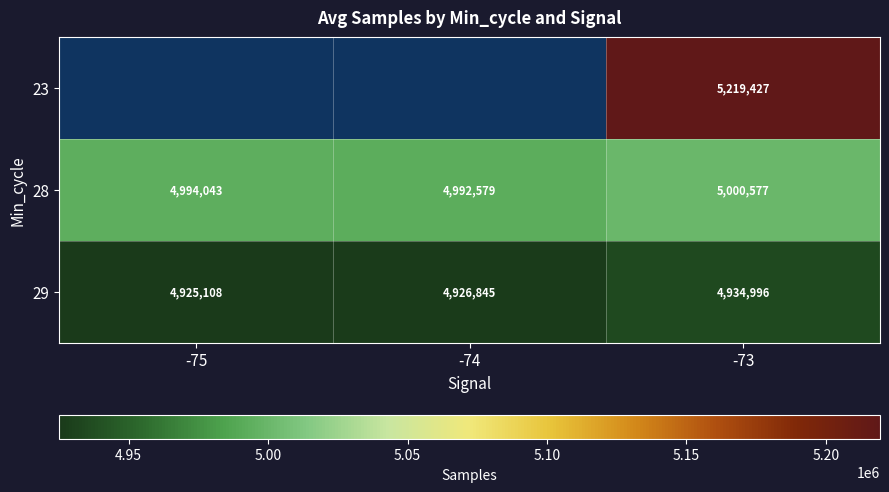

The value of 28 at -74 is 7732103. True or false?

False